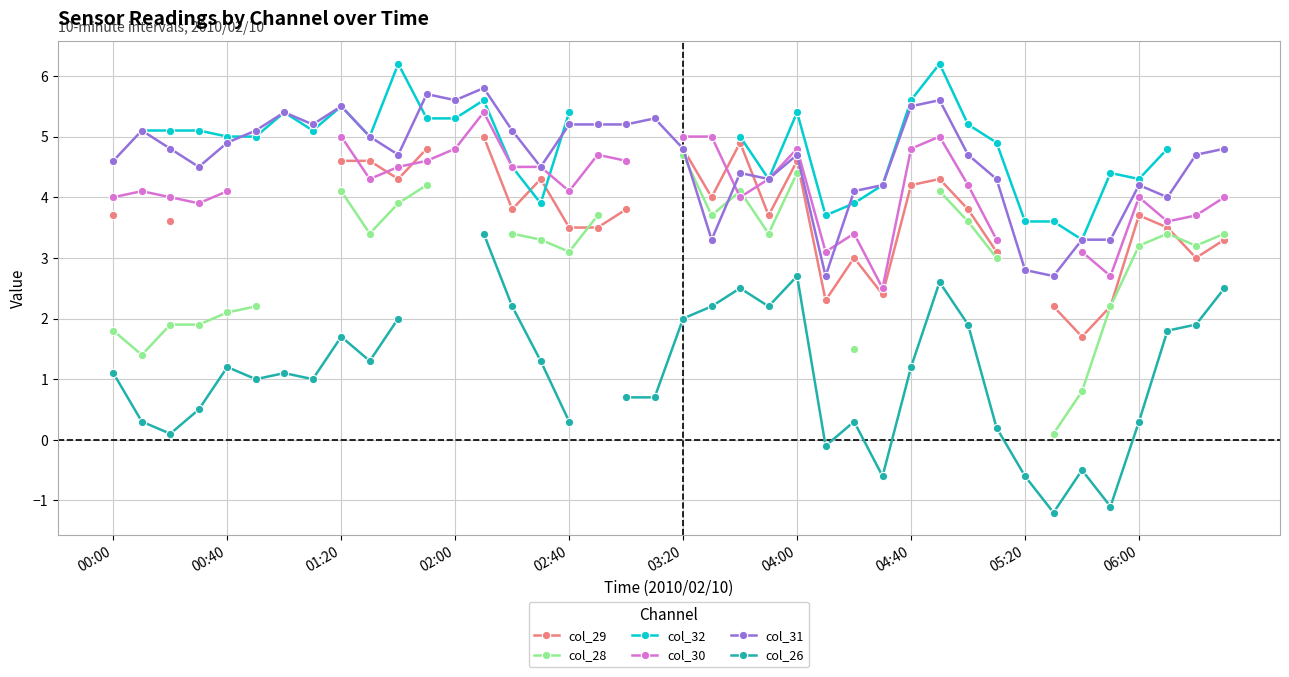

True or false: col_26 and col_29 cross at least once.

False